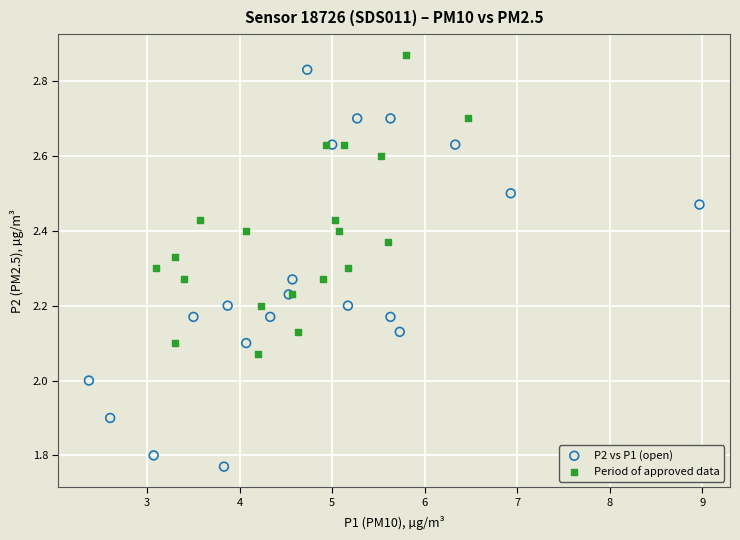

Which series contains the lowest Y value?

P2 vs P1 (open)